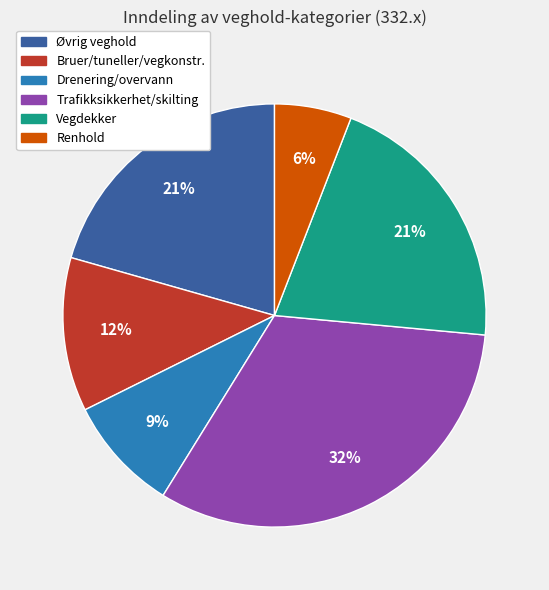

Is there a majority slice in this chart?

No